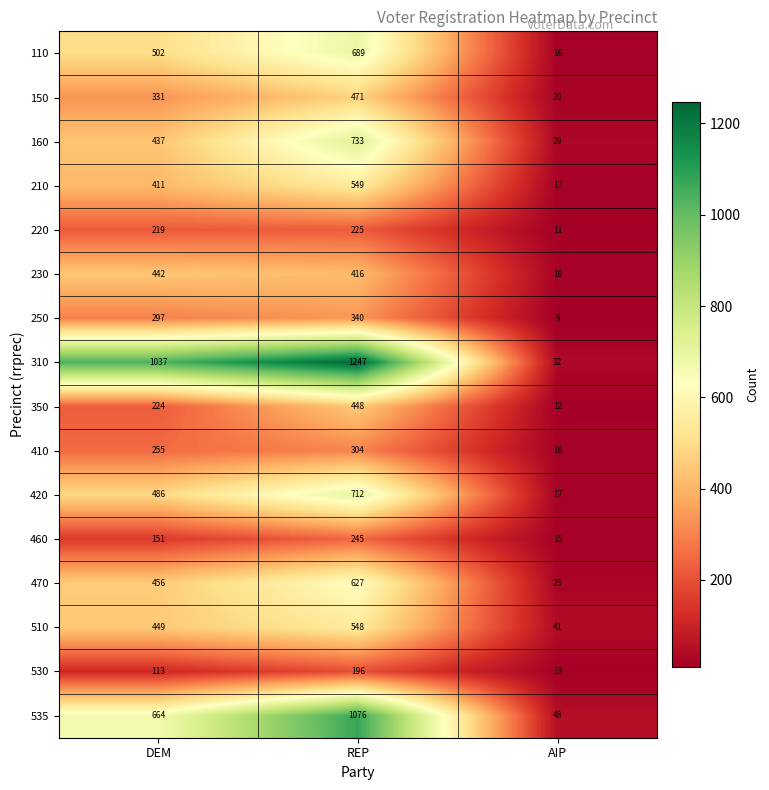

How many distinct data groups are displayed?

16